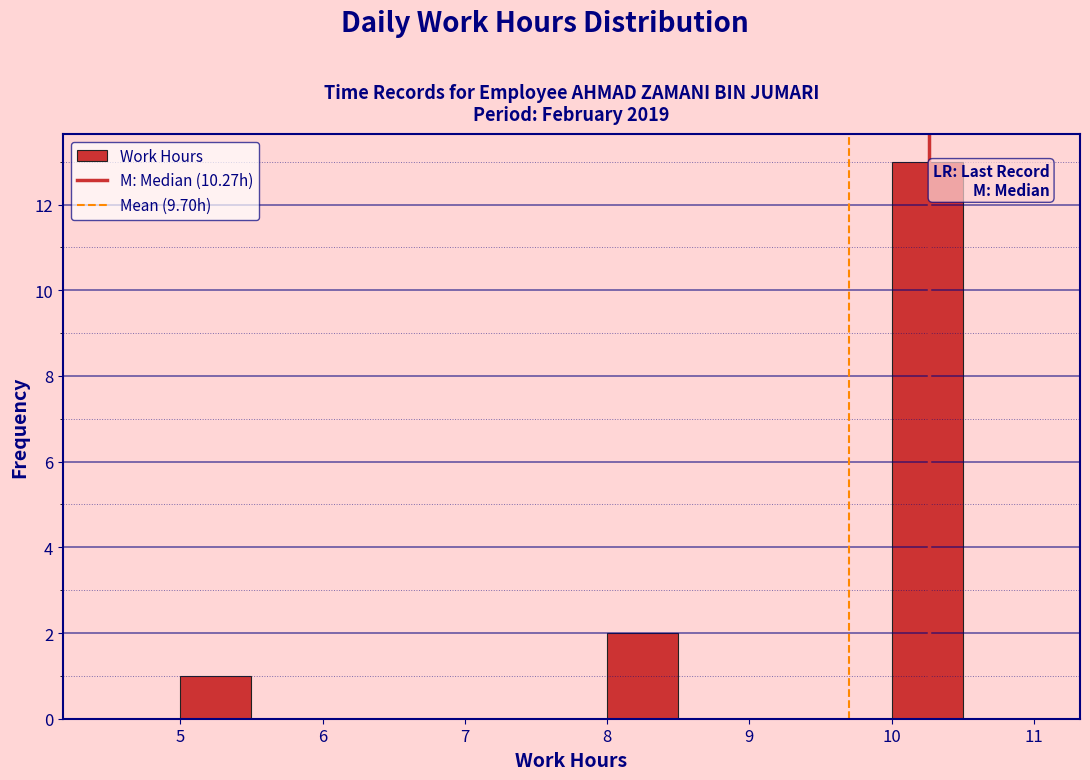

How tall is the bar that spans 10.0 to 10.5 on the x-axis? The values are not printed on the chart, so give them approximately, as read against the axis.

13